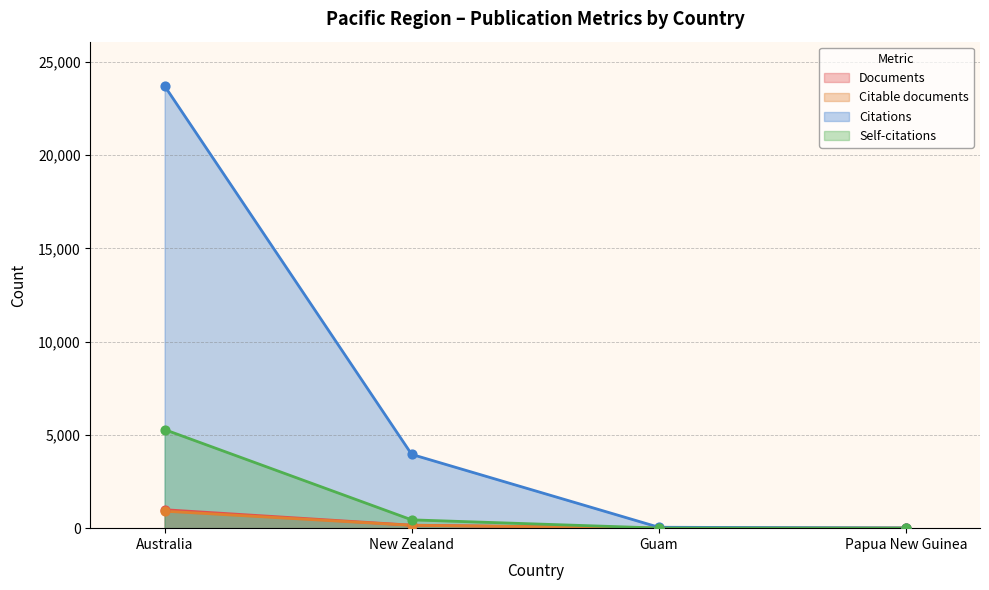

Which series has the largest total across all categories?

Citations